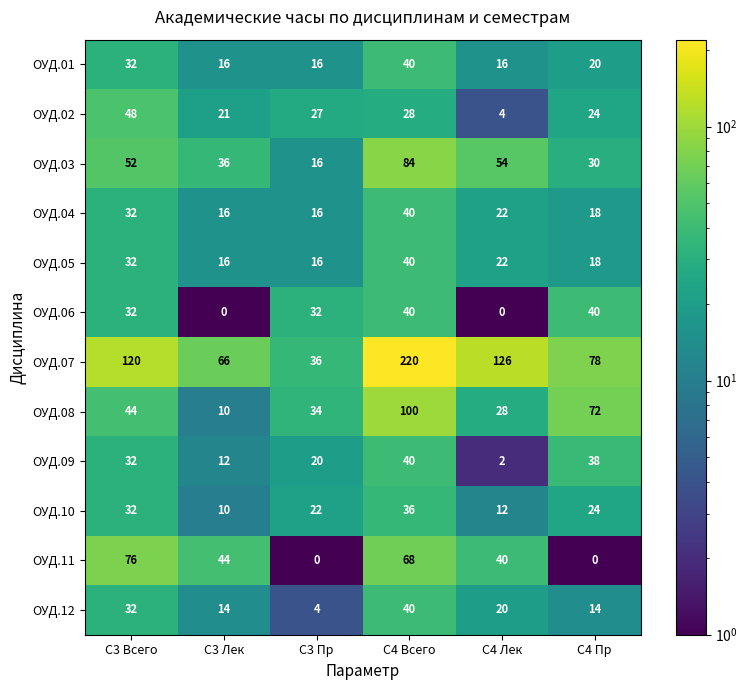

At how many categories does at least one series exceed 5?

6